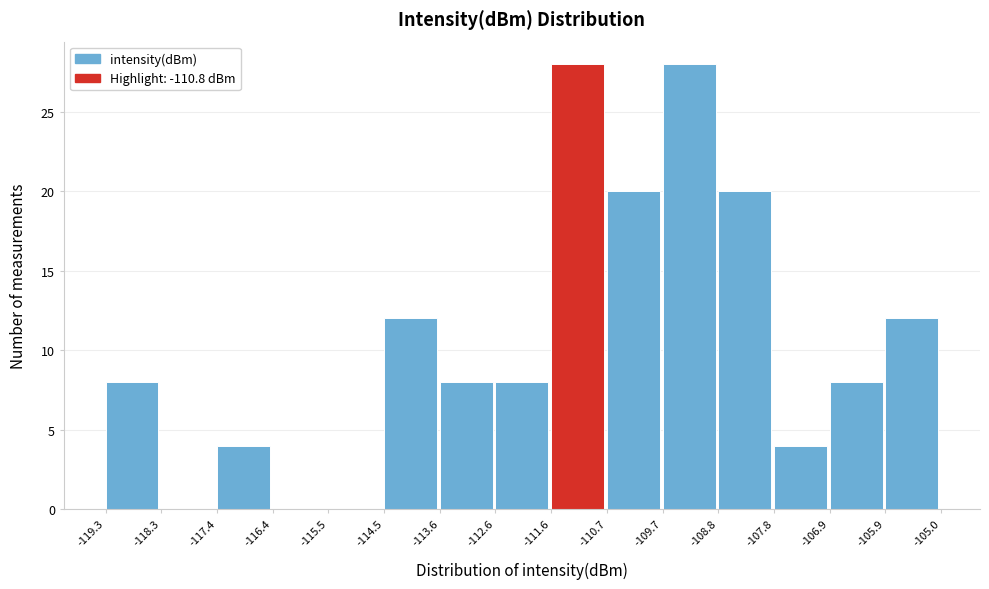

How tall is the bar that spans -106.9 to -105.9 on the x-axis? The values are not printed on the chart, so give them approximately, as read against the axis.

8